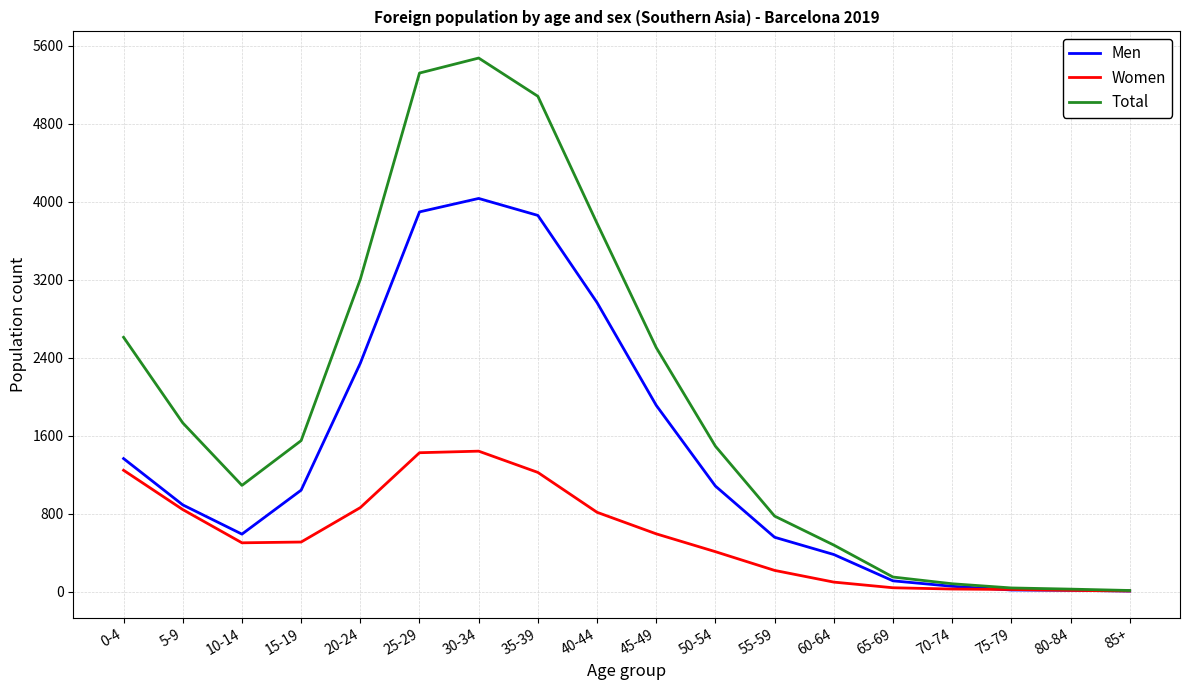

Which label corresponds to the largest value in the chart?

30-34